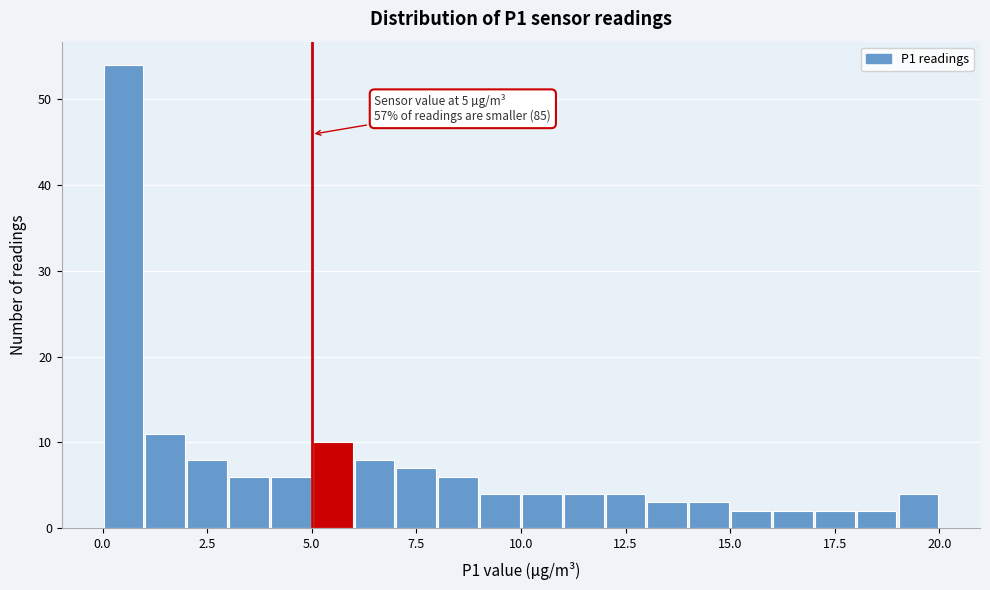

Read against the x-axis, roughly where is the centre of the tallest bar?

0.5